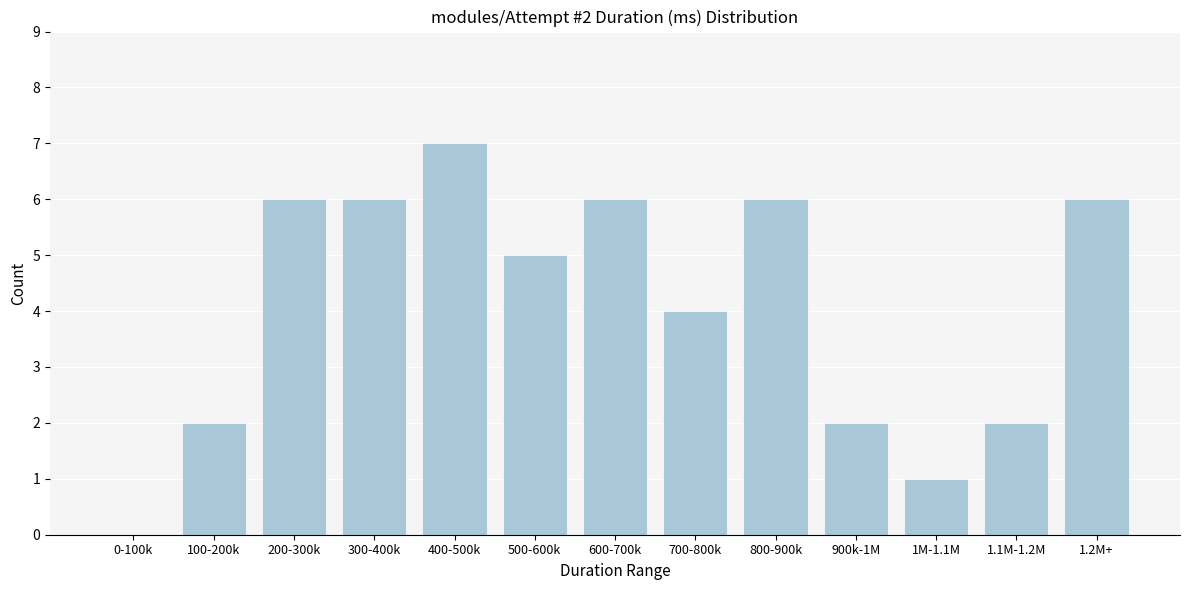

Reading right to left, extract all data points from this chart.

1.2M+=6	1.1M-1.2M=2	1M-1.1M=1	900k-1M=2	800-900k=6	700-800k=4	600-700k=6	500-600k=5	400-500k=7	300-400k=6	200-300k=6	100-200k=2	0-100k=0